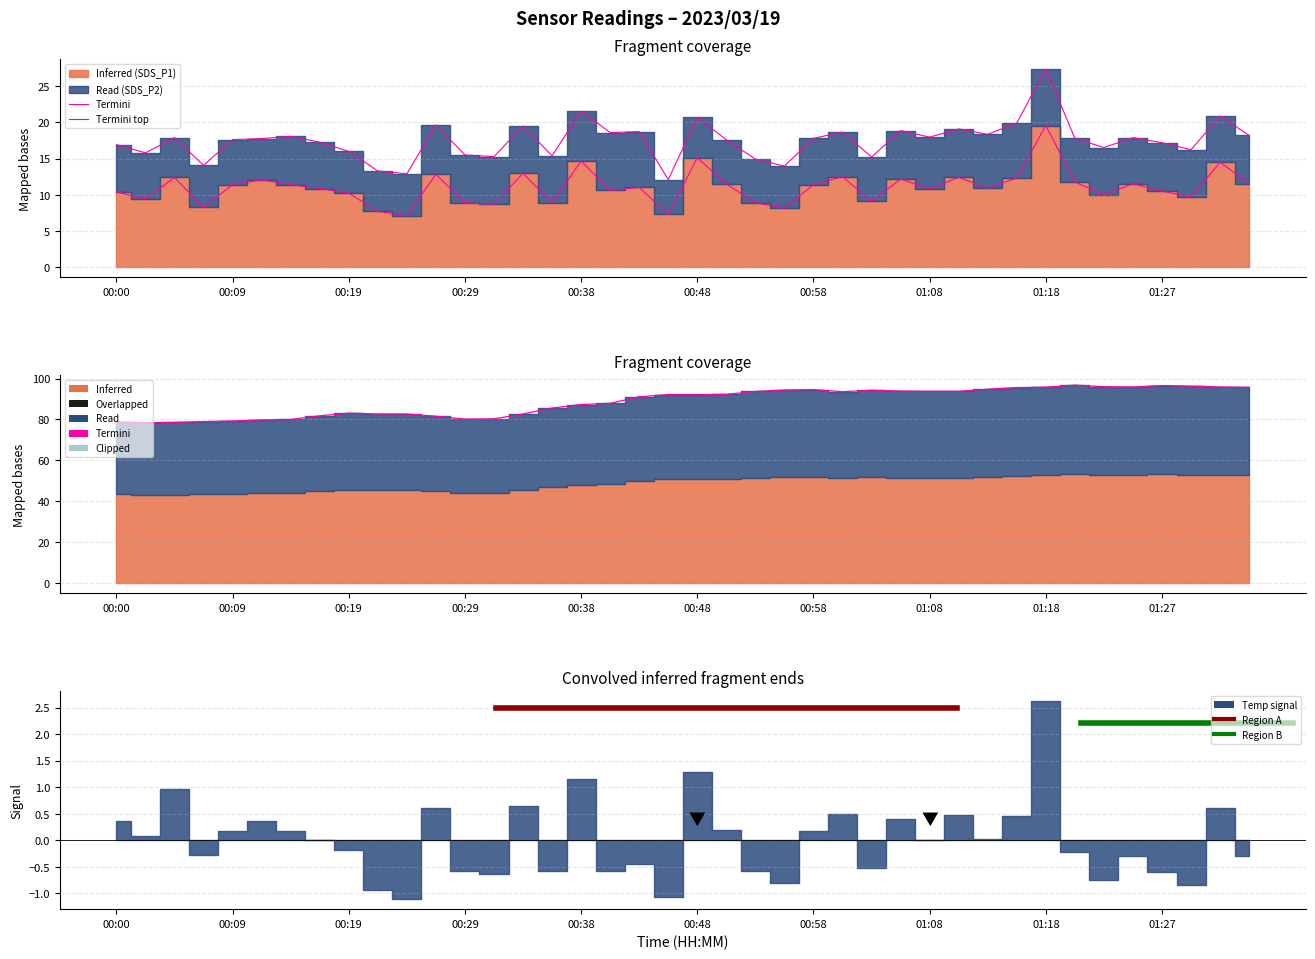

True or false: SDS_P1 has a value of 18.5 at 01:13.

False